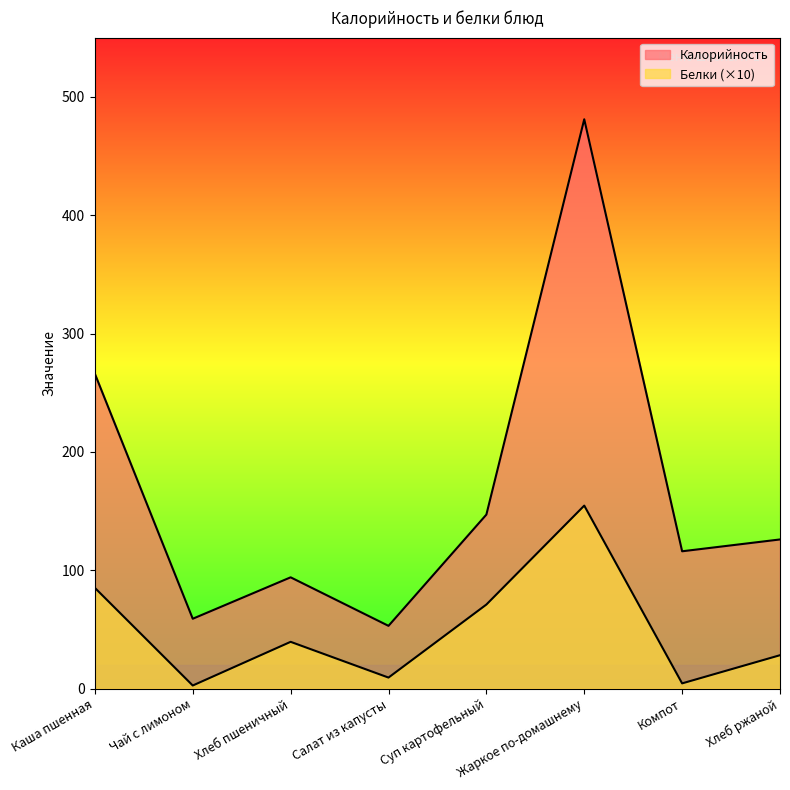

What are all the series names shown in the legend?

Калорийность, Белки